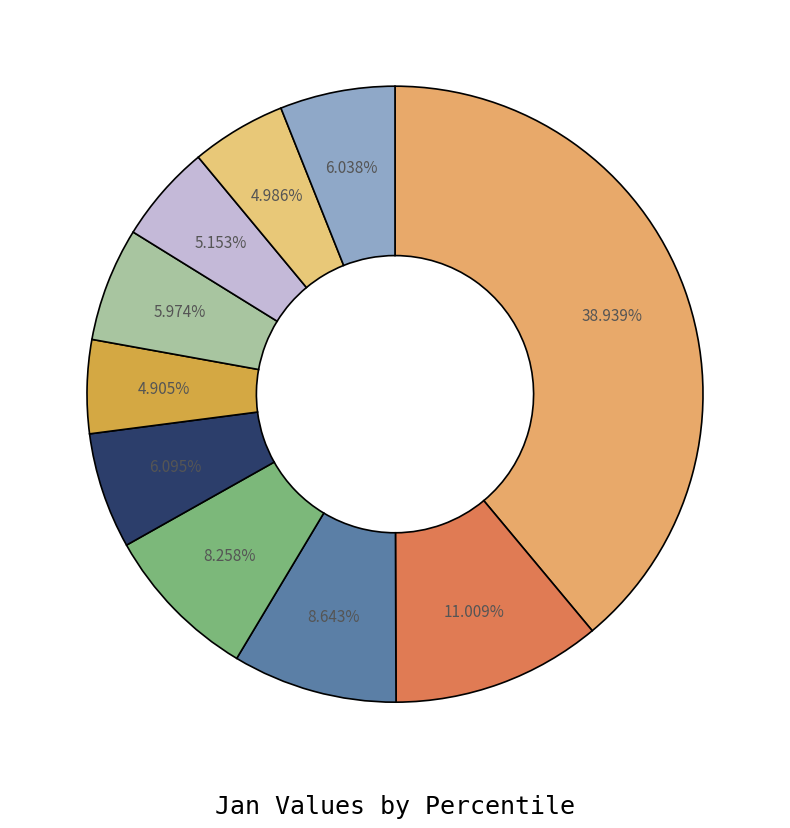

To the nearest percent, what is the average slice percentage?

10%